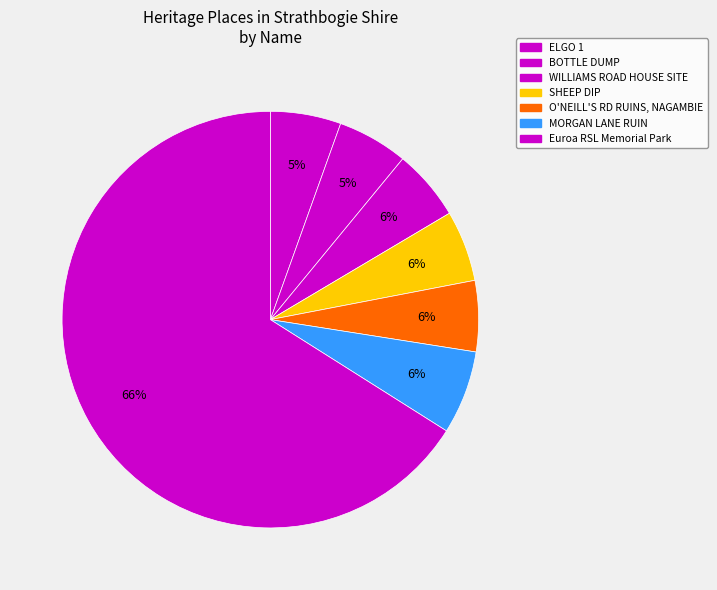

Do ELGO 1 and SHEEP DIP together represent more than half of the pie?

No